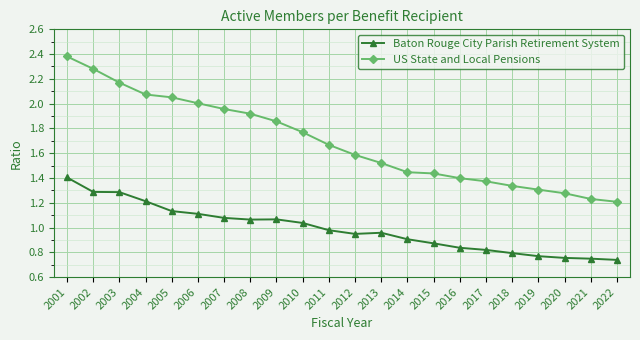

Rank the series by their maximum value, from highest to lowest.

US State and Local Pensions, Baton Rouge City Parish Retirement System